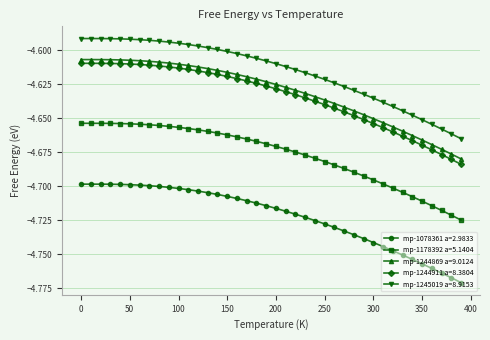

What is the sum of all mp-1178392 a=5.1404 values?

-187.1